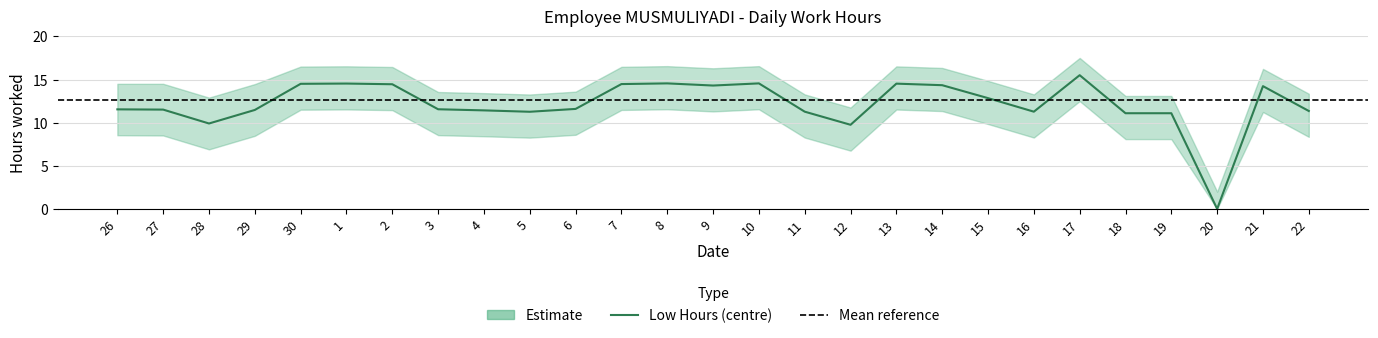

What is the difference between the second highest and second lowest values in the Low_upper series?

4.8